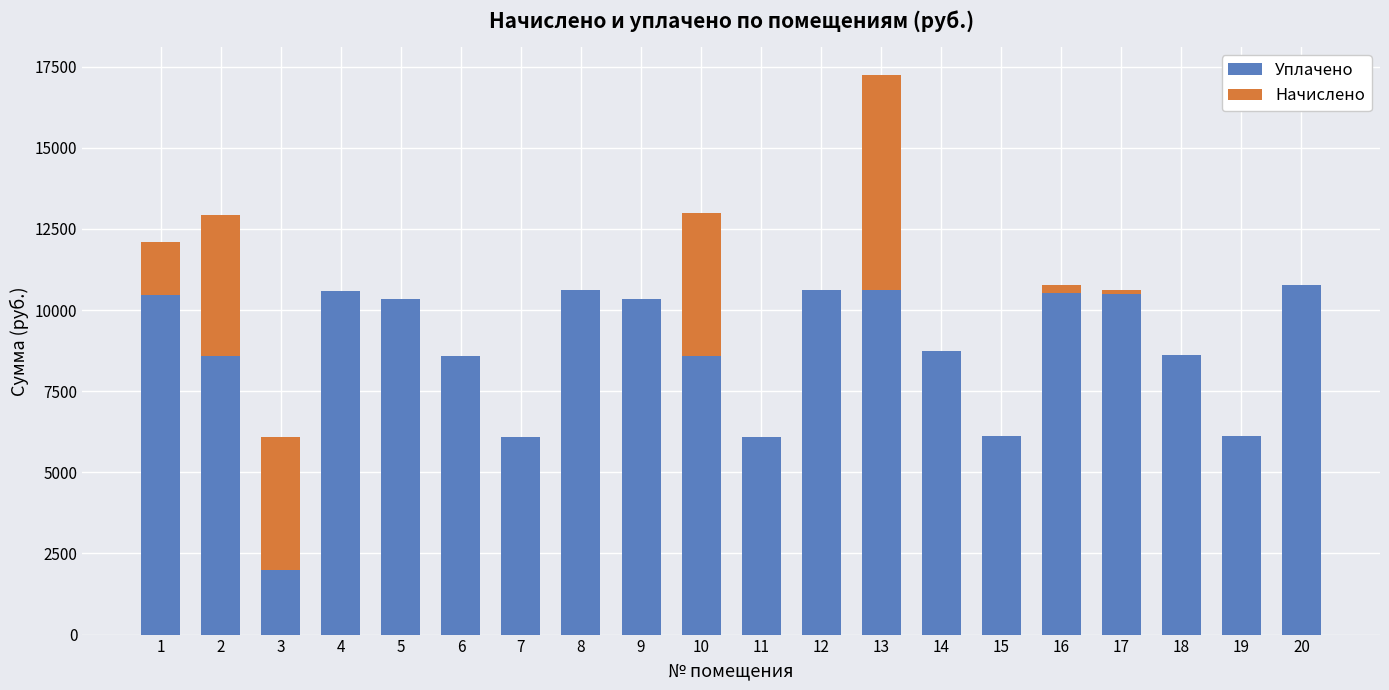

Count the number of data series in this chart.

2